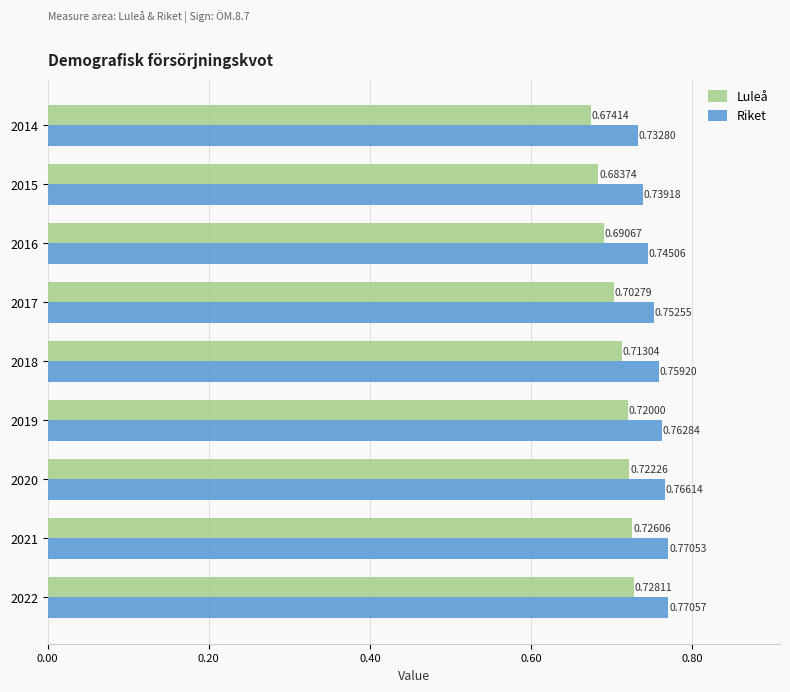

Rank the series at 2017 from highest to lowest value.

Riket, Luleå